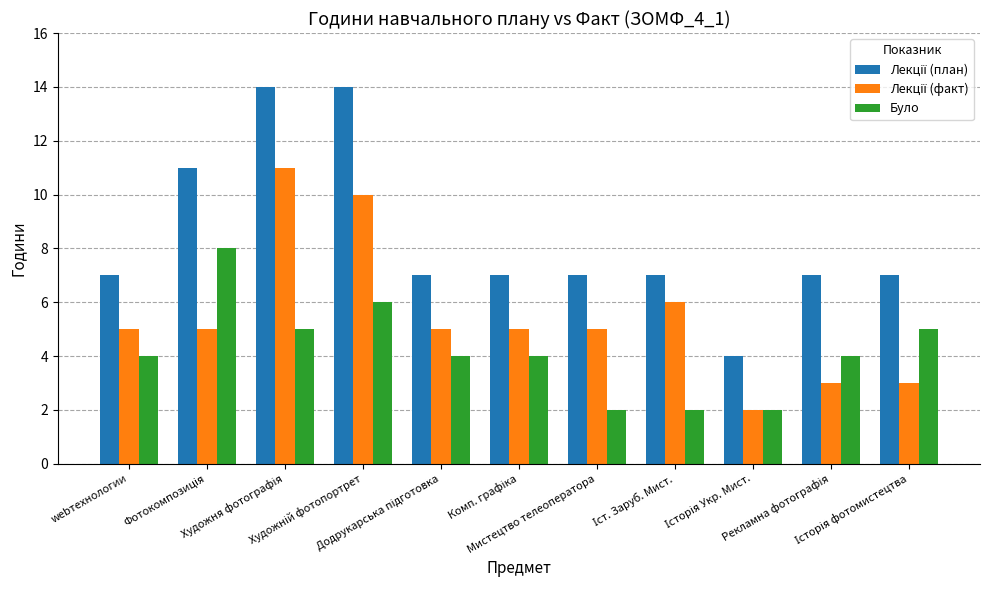

What is the difference between the second highest and second lowest values in the Було series?

4